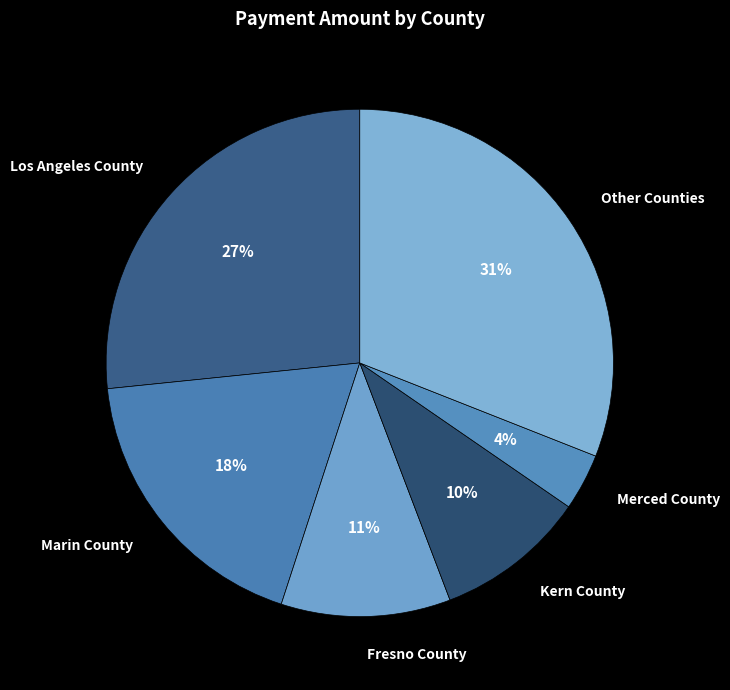

Approximately how many times larger is the value at Kern County compared to Fresno County?

0.9